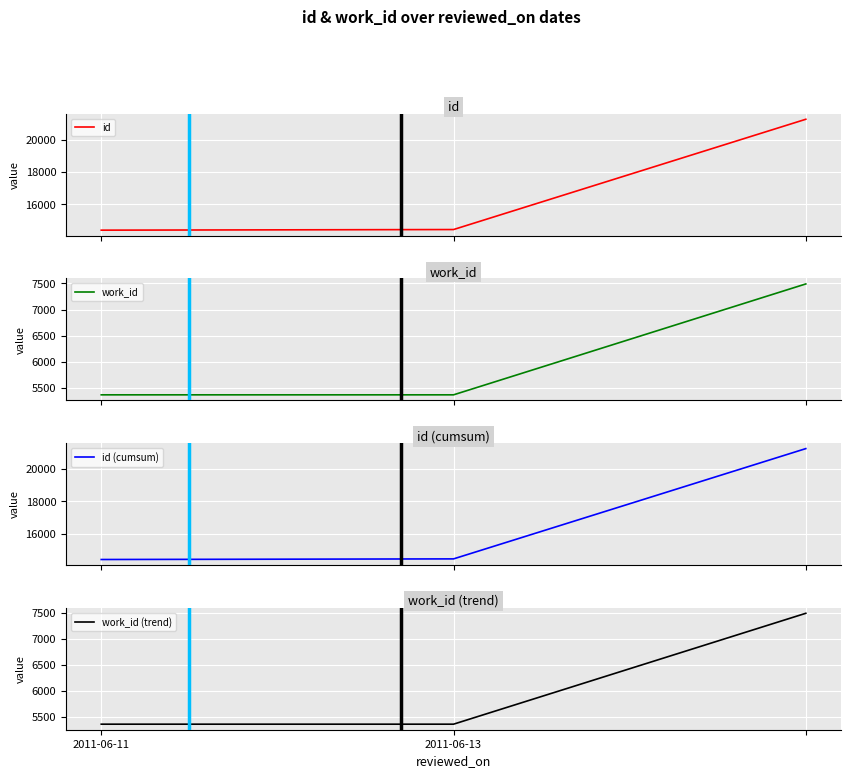

Between 2011-06-13 and 2, which is larger?

2